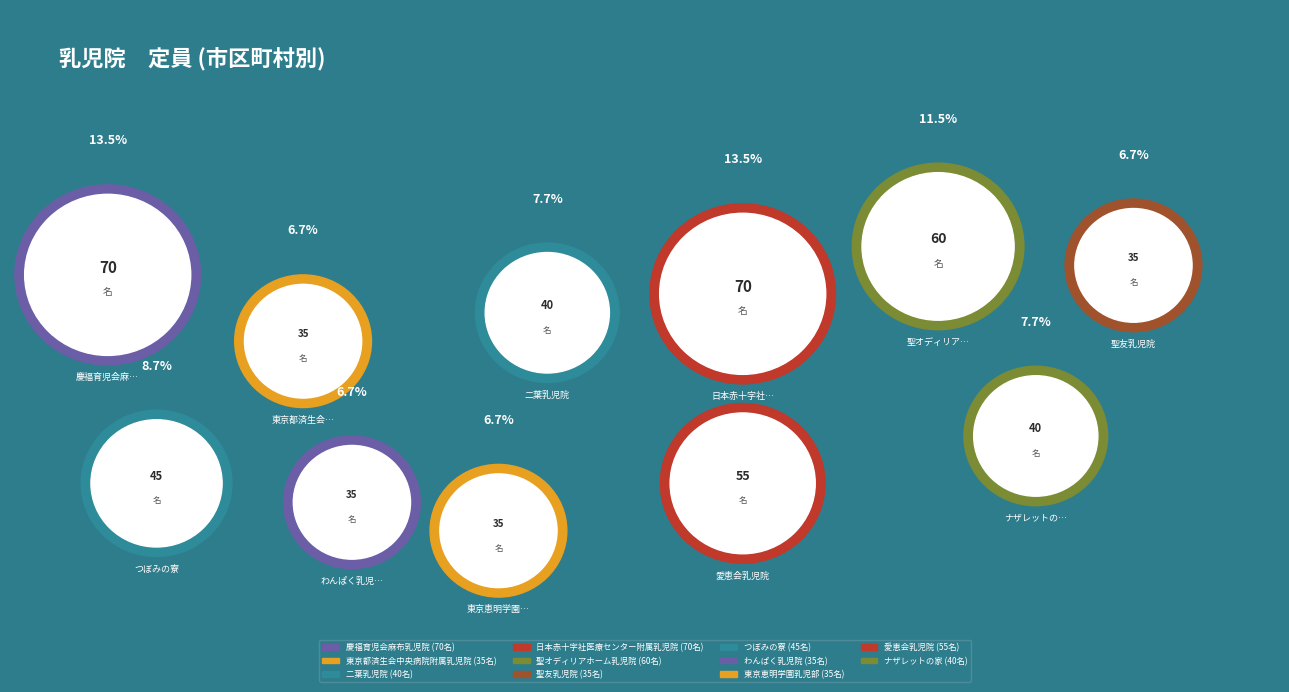

Combined, what portion of the pie is 聖友乳児院 and 日本赤十字社医療センター附属乳児院?

20.2%